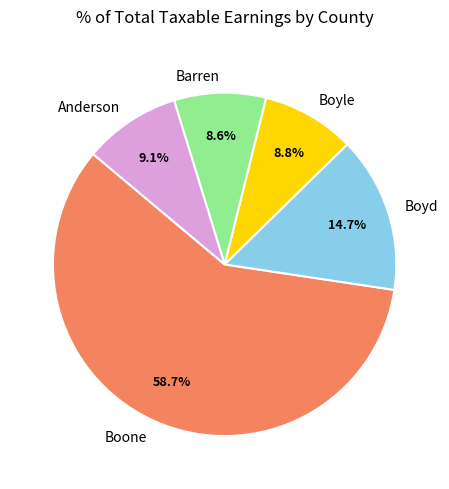

Which slice is the largest?

Boone